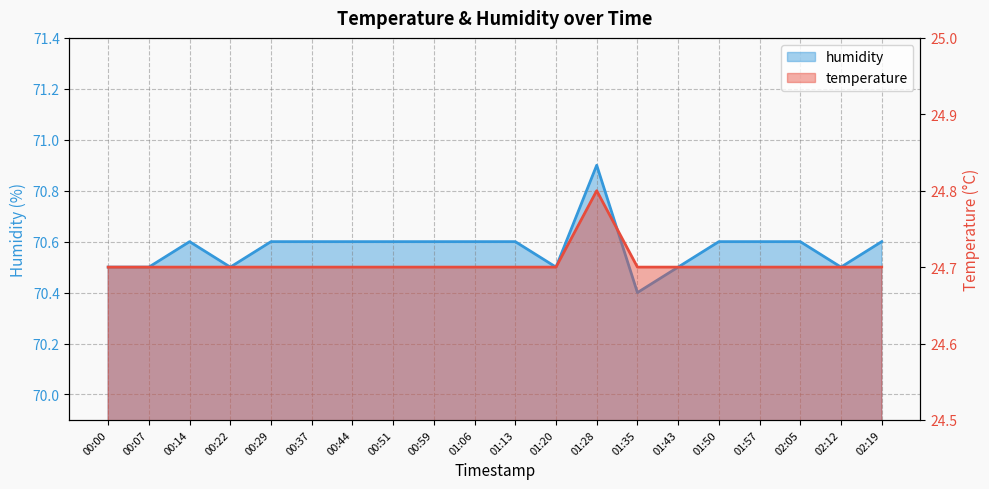

In humidity, how many points are higher than both neighbors (excluding endpoints)?

2